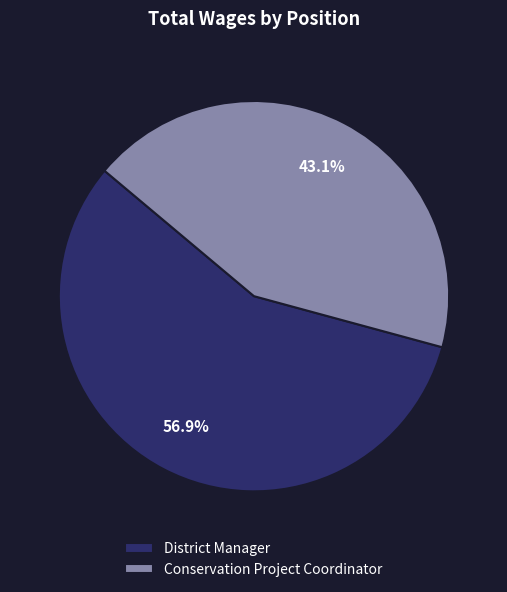

To the nearest percent, what is the difference between the Conservation Project Coordinator and District Manager slice percentages?

14%